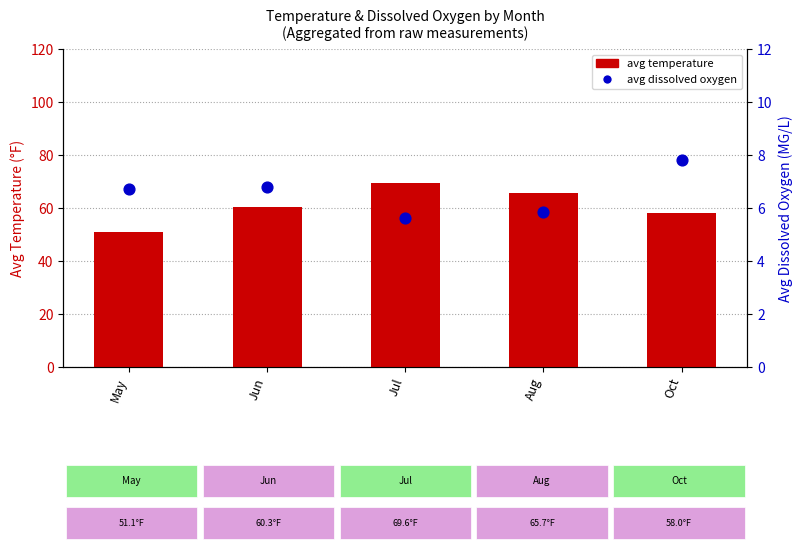

Which series reaches the minimum Y coordinate?

avg dissolved oxygen